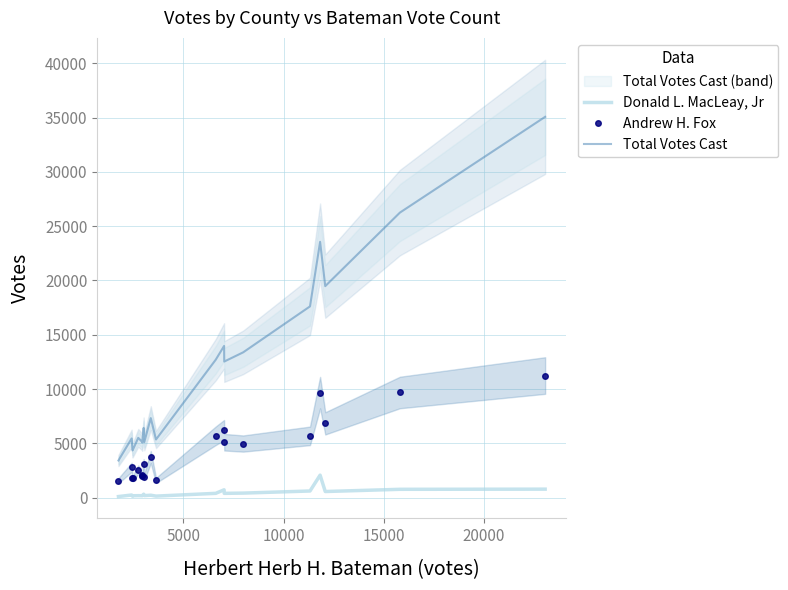

True or false: Andrew H. Fox and Total Votes Cast cross at least once.

False